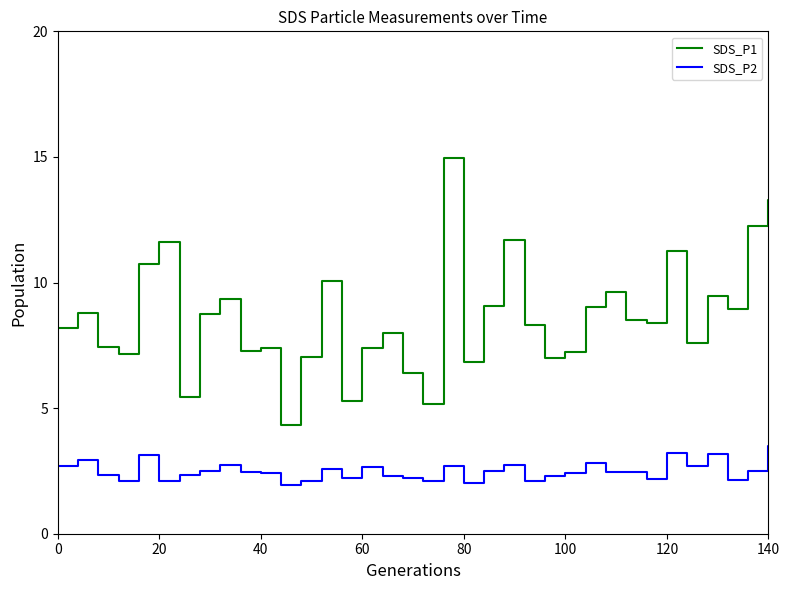

What is the smallest value displayed?

1.9